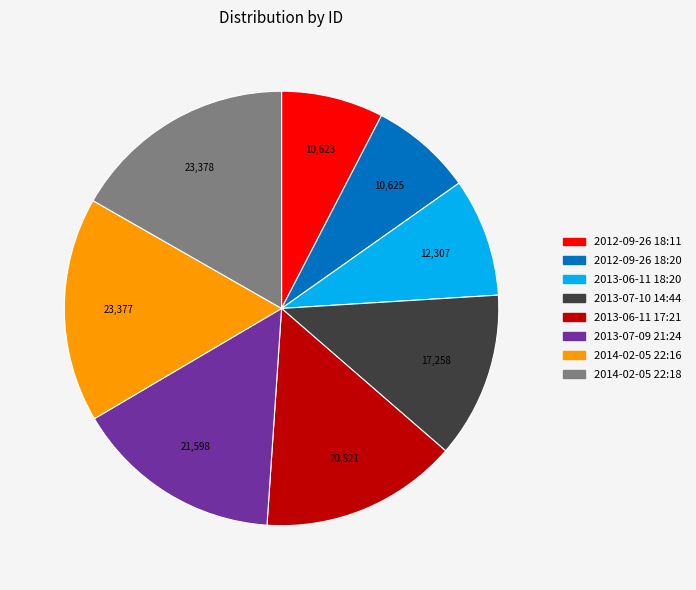

Between 2013-07-09 21:24 and 2013-06-11 18:20, which is larger?

2013-07-09 21:24